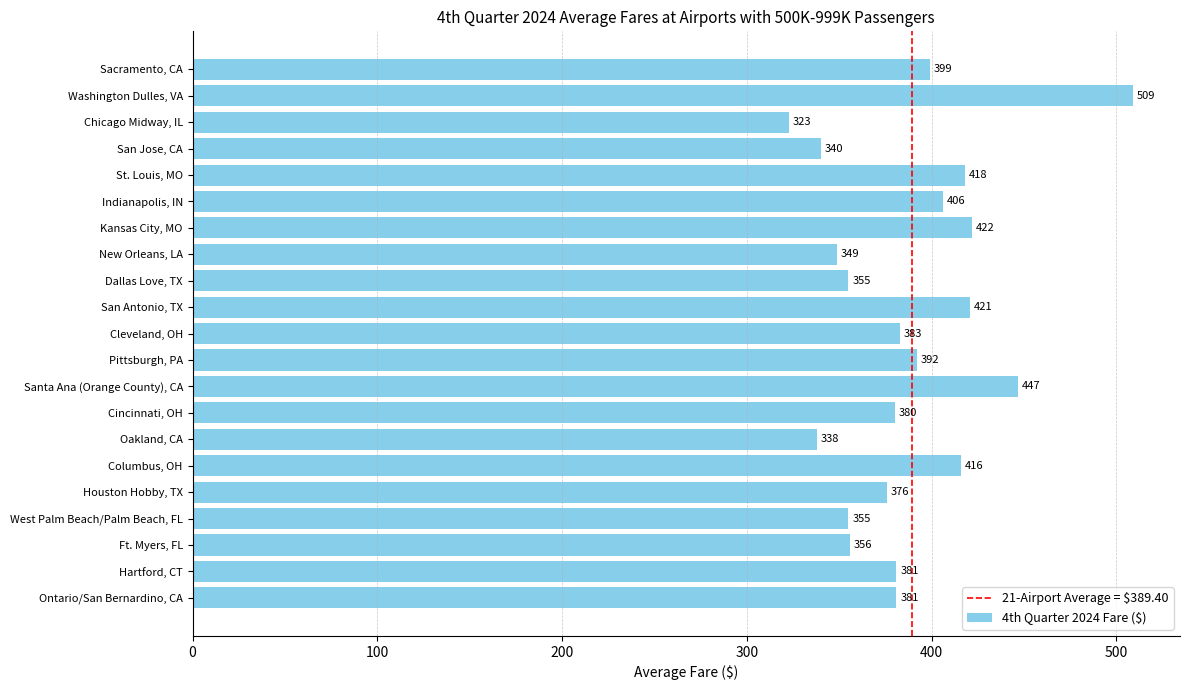

Reading bottom to top, extract all data points from this chart.

381	381	356	355	376	416	338	380	447	392	383	421	355	349	422	406	418	340	323	509	399